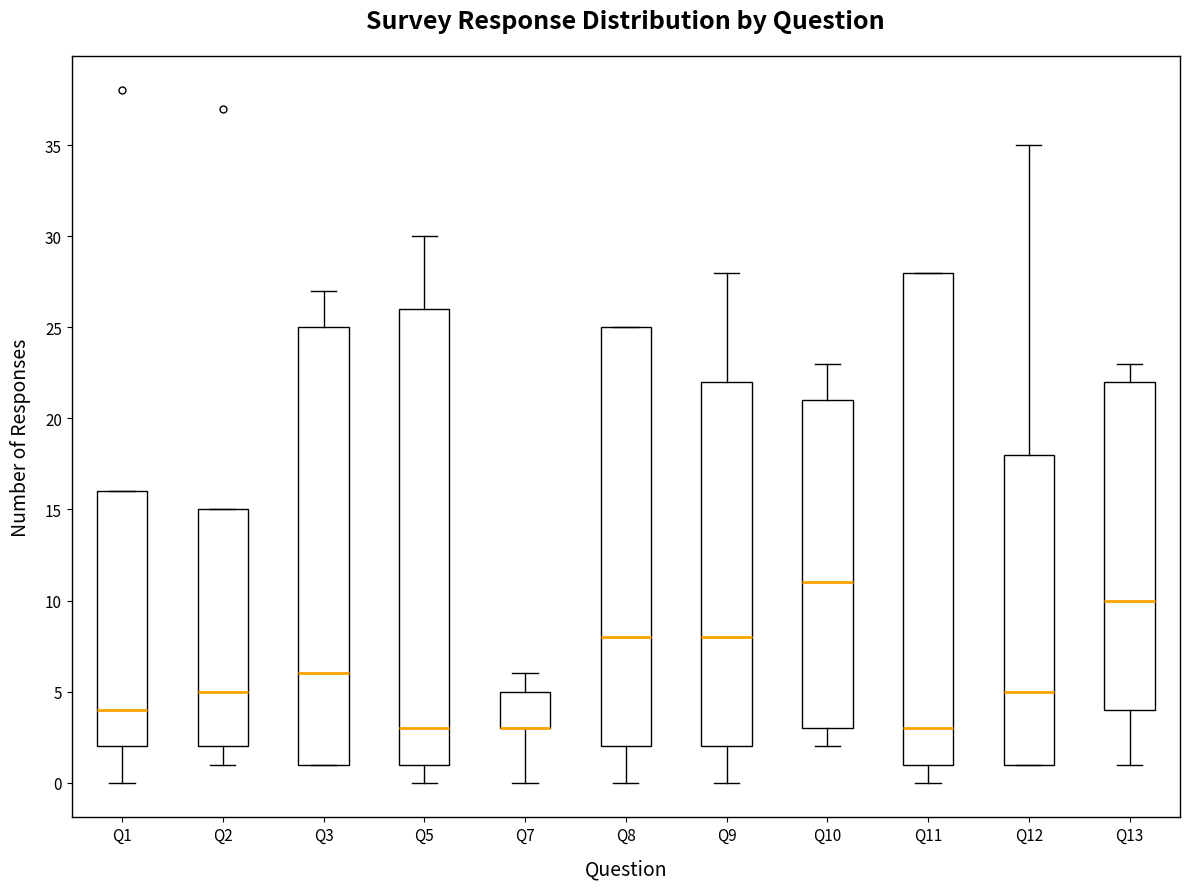

Reading left to right, transcribe this box plot: for each box, give where its median line is, the range the box spans, and where its two whiskers end, as read against the y-axis. The values are not printed on the chart, so give them approximately, as read against the axis.

Q1: median 4, box 2 to 16, whiskers 0 to 16
Q2: median 5, box 2 to 15, whiskers 1 to 15
Q3: median 6, box 1 to 25, whiskers 1 to 27
Q5: median 3, box 1 to 26, whiskers 0 to 30
Q7: median 3 (drawn on the box's lower edge), box 3 to 5, whiskers 0 to 6
Q8: median 8, box 2 to 25, whiskers 0 to 25
Q9: median 8, box 2 to 22, whiskers 0 to 28
Q10: median 11, box 3 to 21, whiskers 2 to 23
Q11: median 3, box 1 to 28, whiskers 0 to 28
Q12: median 5, box 1 to 18, whiskers 1 to 35
Q13: median 10, box 4 to 22, whiskers 1 to 23